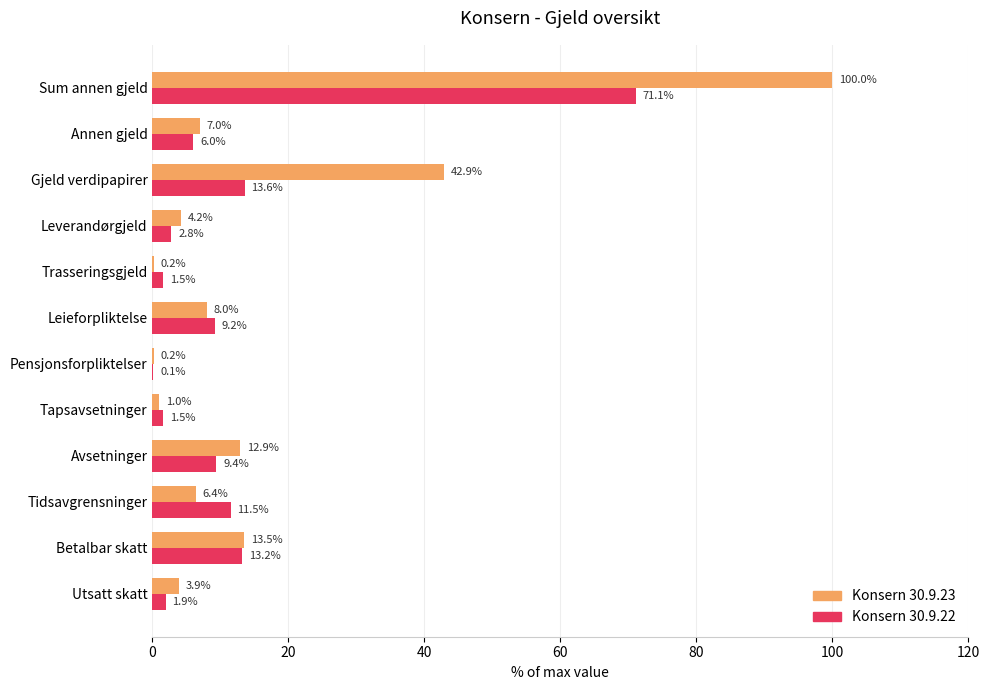

What is the sum of the Konsern 30.9.23 values at Tidsavgrensninger and Sum annen gjeld?

106.4